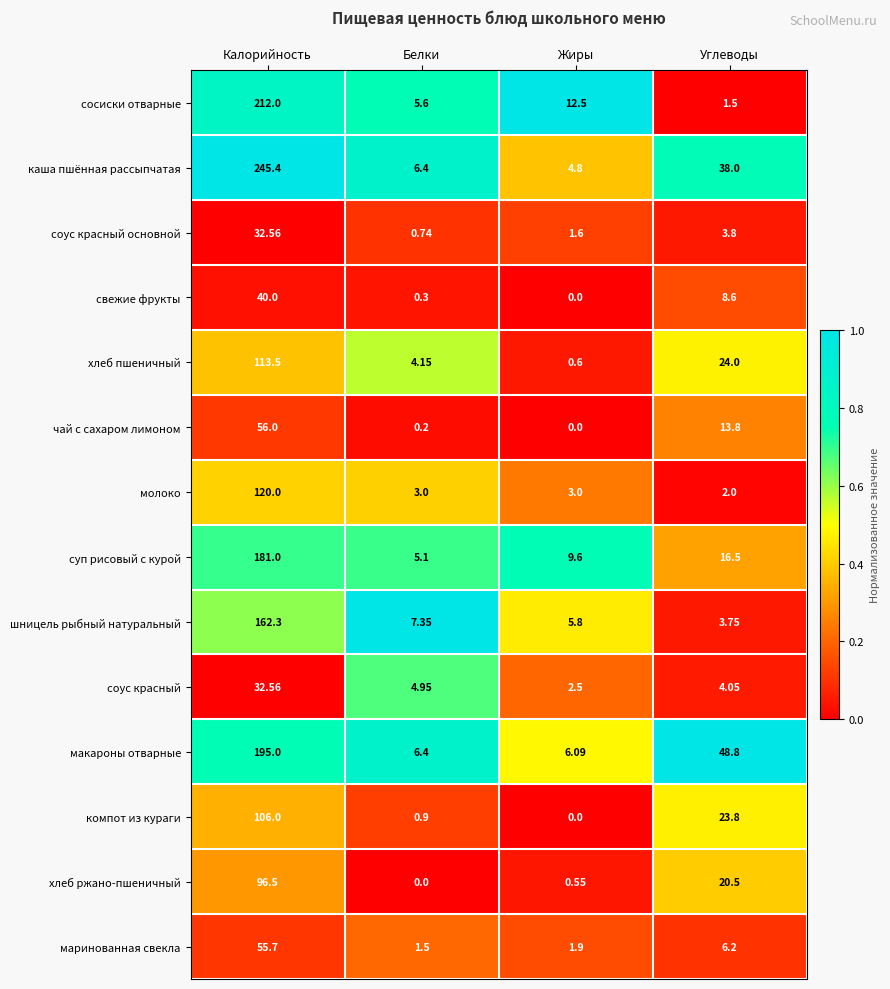

At which category does the chart reach its peak across all series?

Калорийность